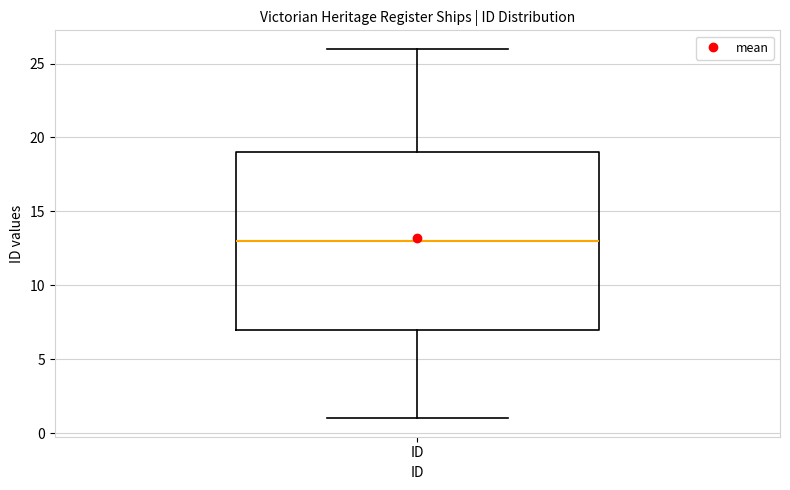

Read this box plot against the y-axis: the position of the median line, the range covered by the box, and the ends of both whiskers. The values are not printed on the chart, so give them approximately, as read against the axis.

median 13, box 7 to 19, whiskers 1 to 26